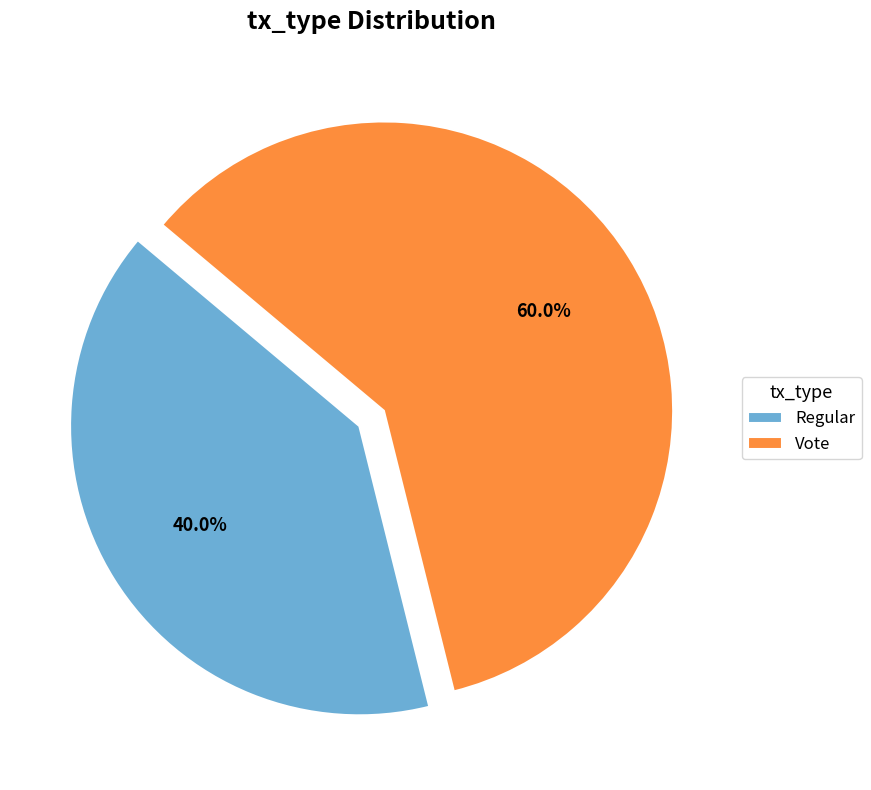

Approximately how many times larger is the value at Regular compared to Vote?

0.7